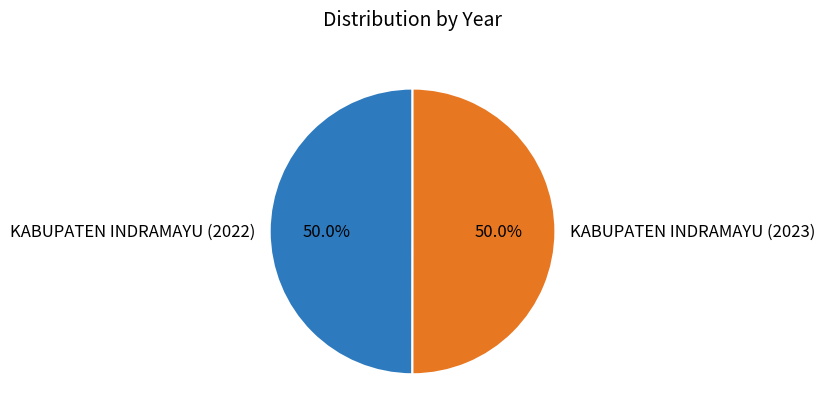

What is the ratio of the value at KABUPATEN INDRAMAYU (2023) to the value at KABUPATEN INDRAMAYU (2022)?

1.0